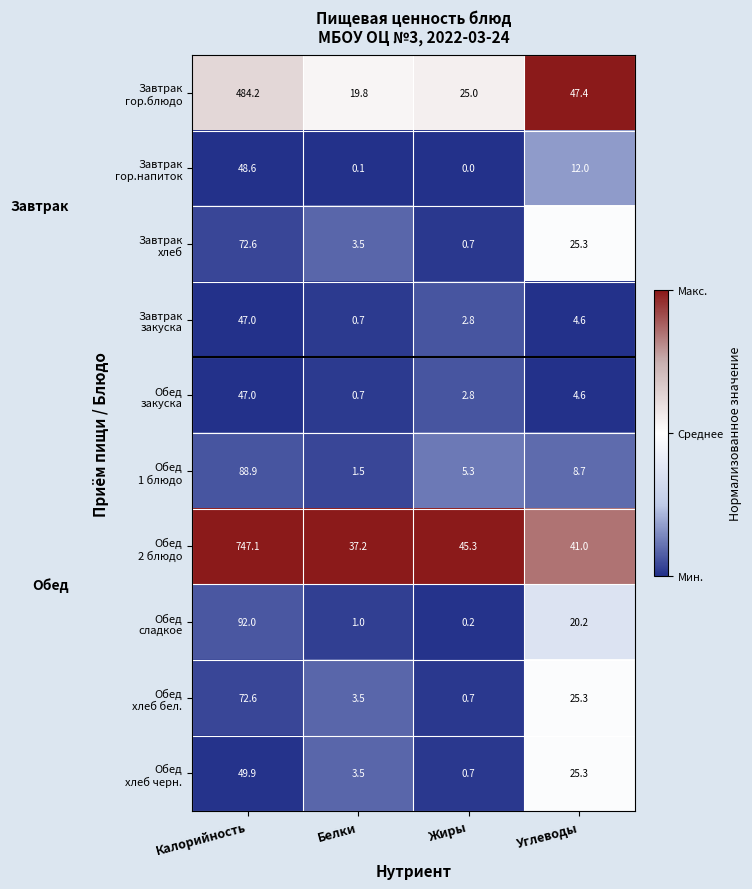

At which category is the sum across all series the highest?

Калорийность